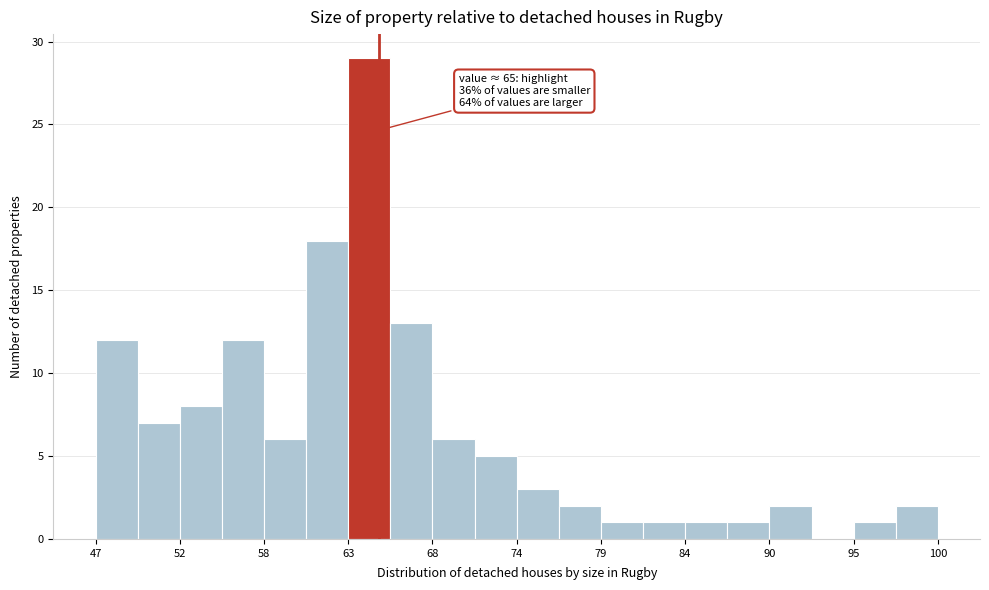

Around what value on the x-axis is the tallest bar? Give the approximate position of its centre, as read against the axis.

64